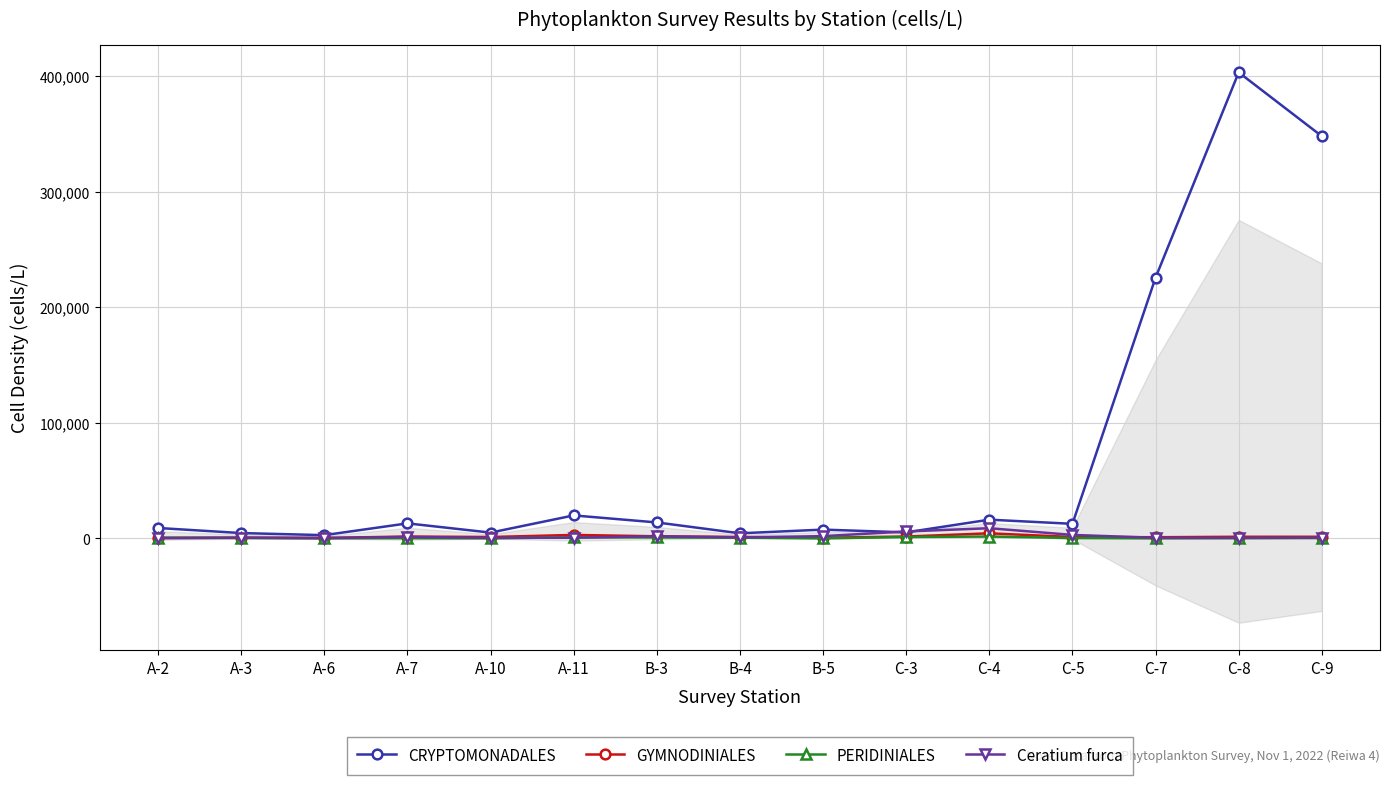

What is the sum of all PERIDINIALES values?

7260